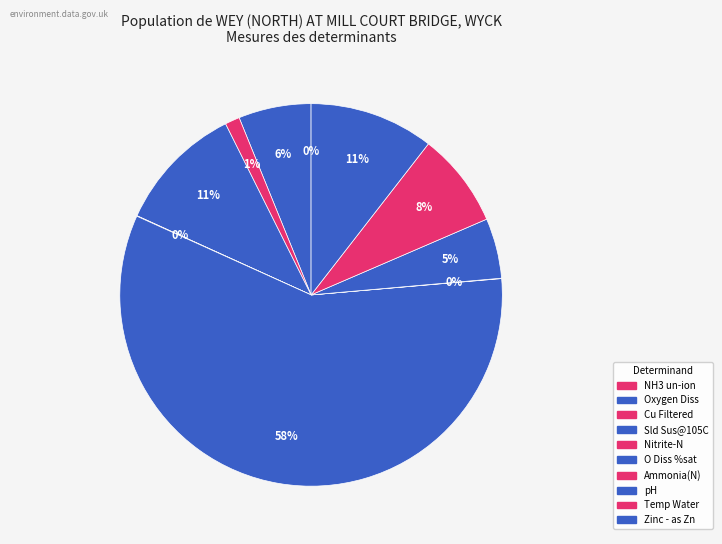

Which category has the biggest portion of the pie?

O Diss %sat